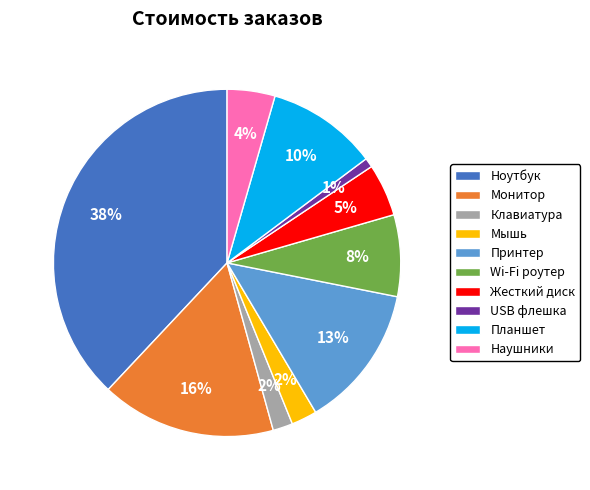

To the nearest percent, what is the combined percentage of Wi-Fi роутер and Принтер?

21%